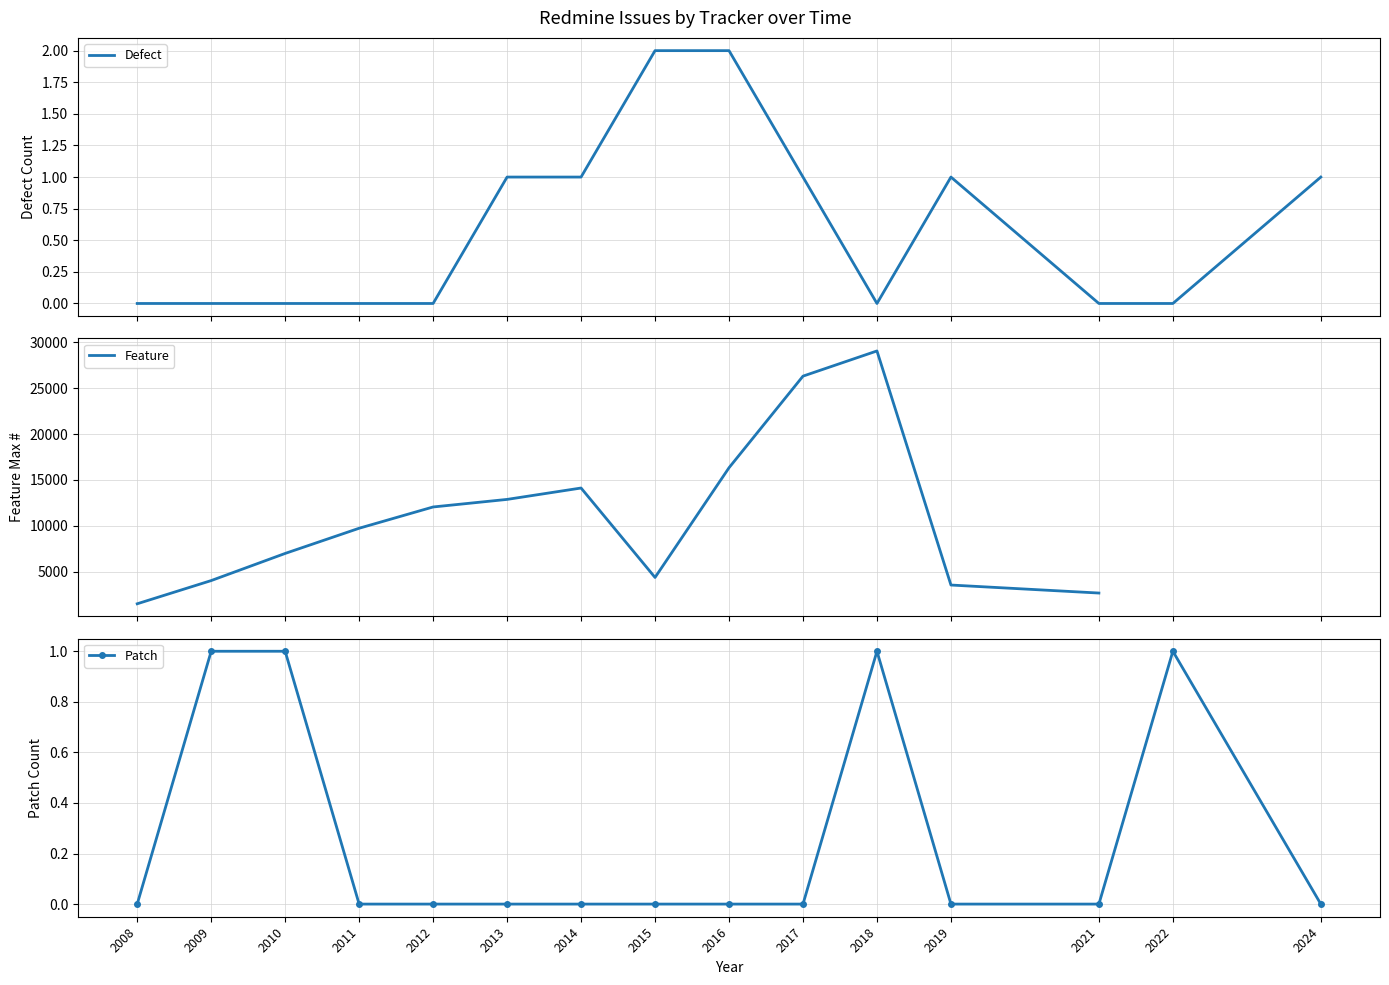

True or false: Patch has a value of 0 at 2021.

True